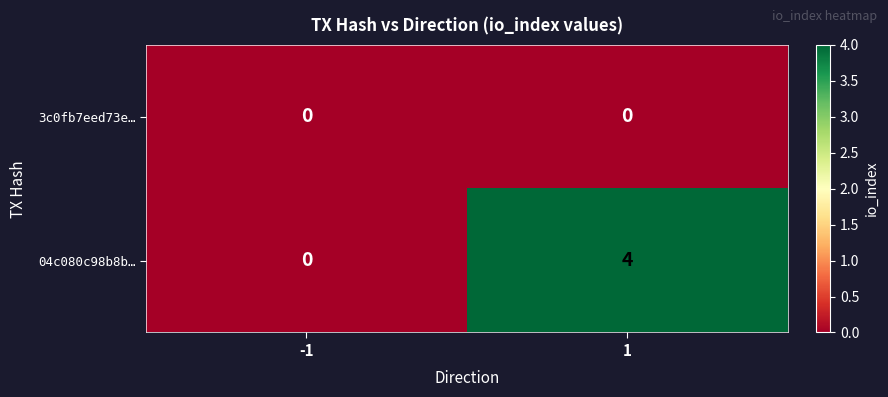

The 3c0fb7eed73e… series shows 0 at 1. True or false?

True